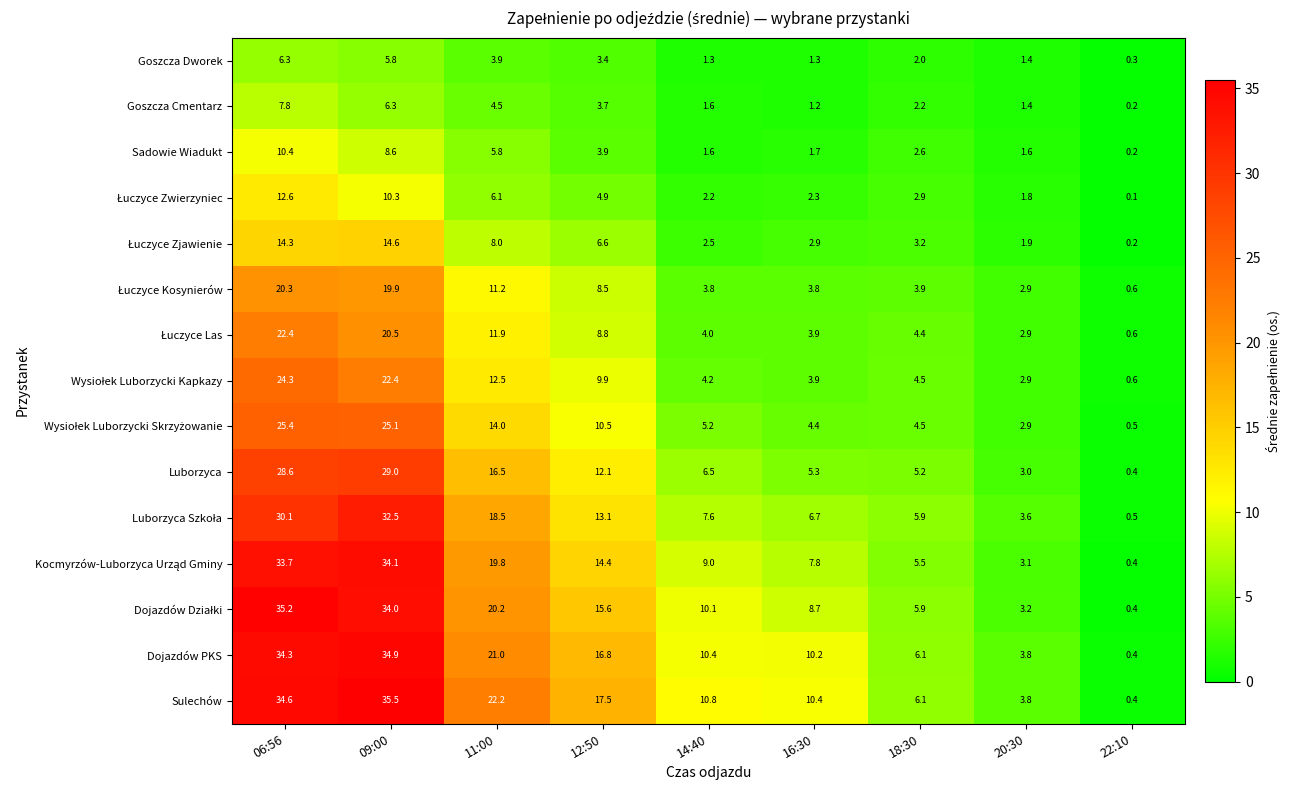

What is the difference between the second highest and minimum values in the Dojazdów PKS series?

33.9